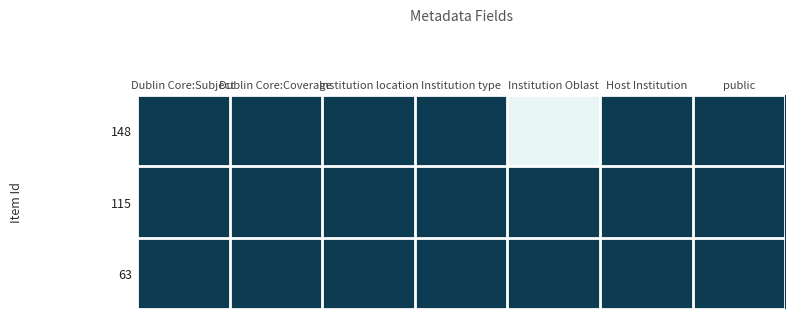

Reading left to right, extract all data points from this chart.

148: Dublin Core:Subject=1	Dublin Core:Coverage=1	Institution location=1	Institution type=1	Institution Oblast=0	Host Institution=1	public=1
115: Dublin Core:Subject=1	Dublin Core:Coverage=1	Institution location=1	Institution type=1	Institution Oblast=1	Host Institution=1	public=1
63: Dublin Core:Subject=1	Dublin Core:Coverage=1	Institution location=1	Institution type=1	Institution Oblast=1	Host Institution=1	public=1